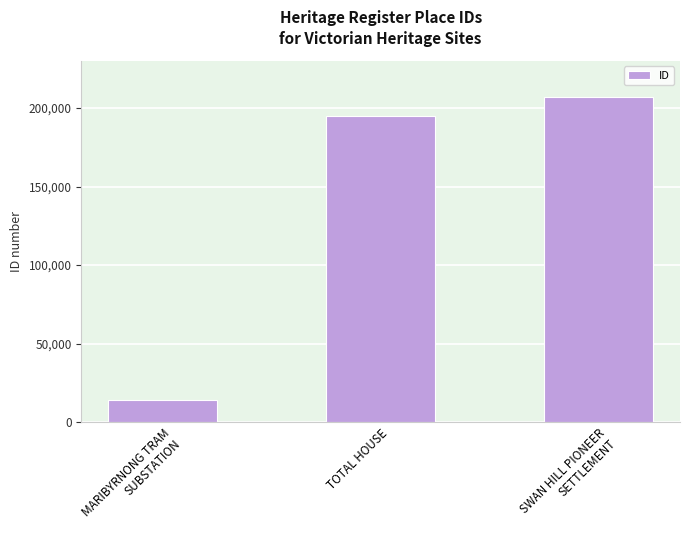

What is the label of the 3rd bar from the right?

MARIBYRNONG TRAM
SUBSTATION